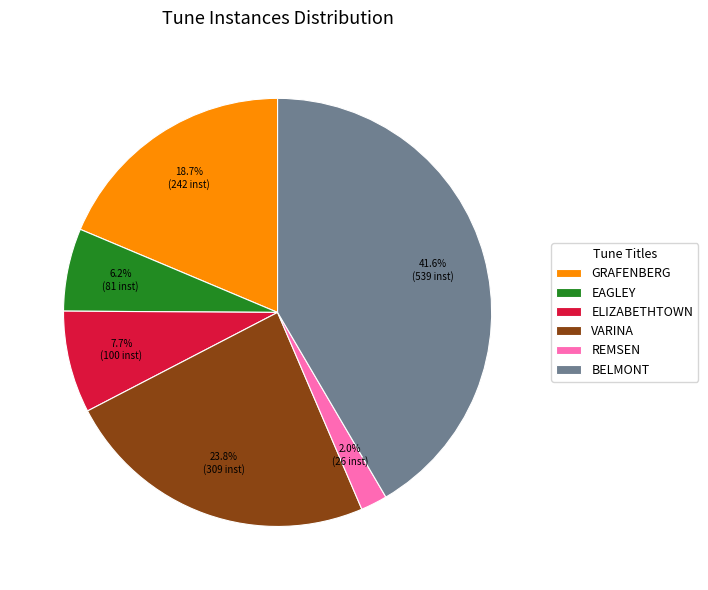

Combined, what portion of the pie is BELMONT and EAGLEY?

47.8%